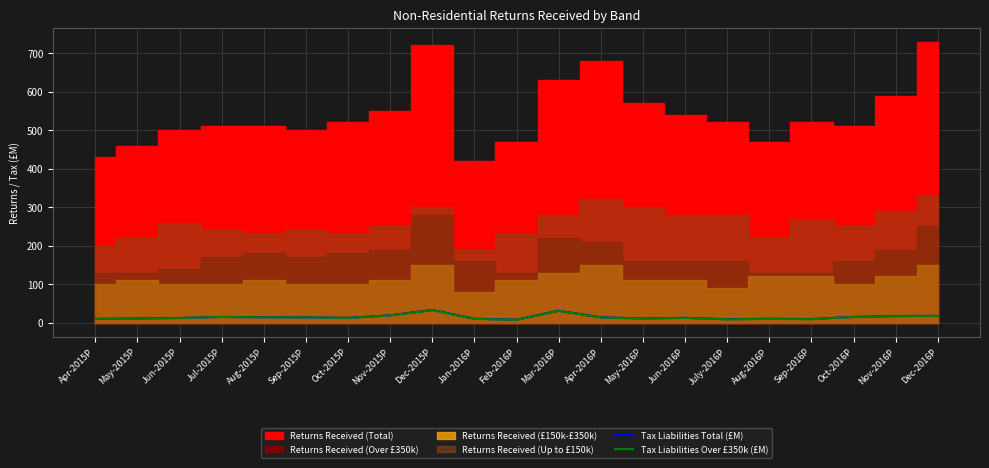

True or false: Tax Liabilities Over £350k (£M) has a value of 12.3 at Jun-2016P.

True